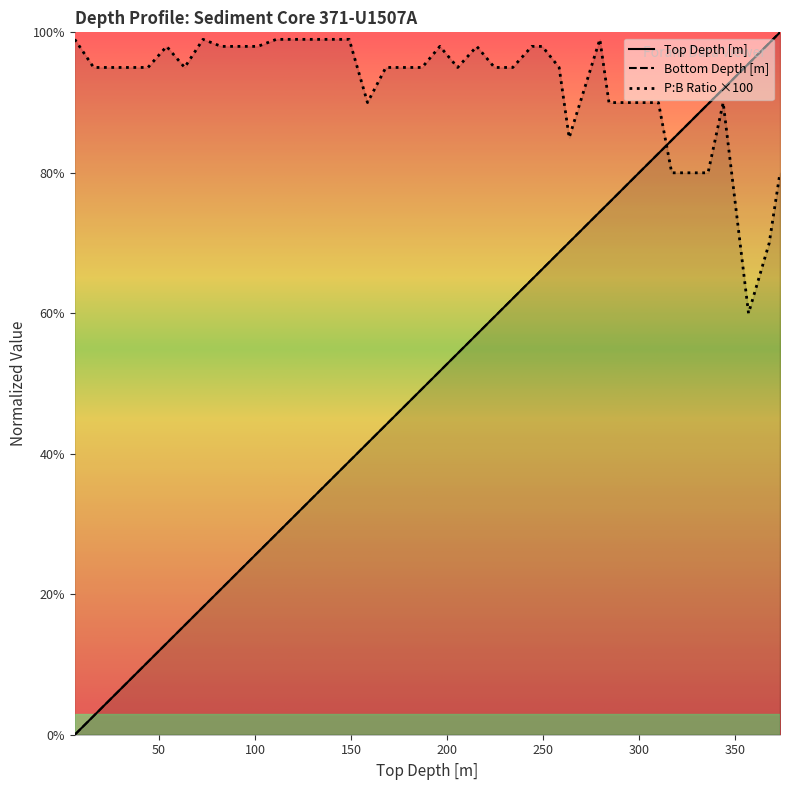

How many data points in Bottom Depth [m] are above 51?

20